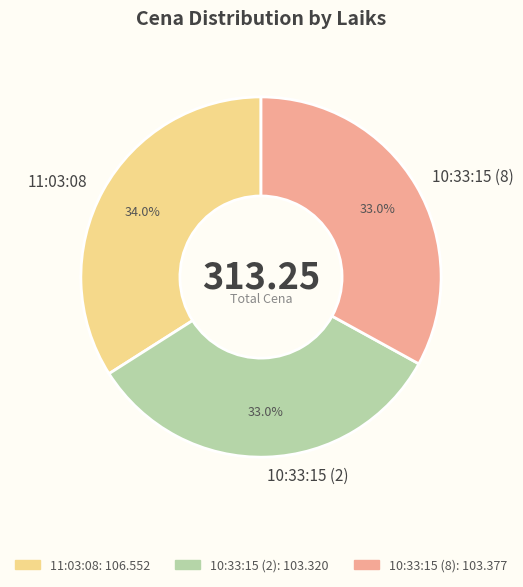

To the nearest percent, what is the difference between the largest and smallest slice percentages?

1%